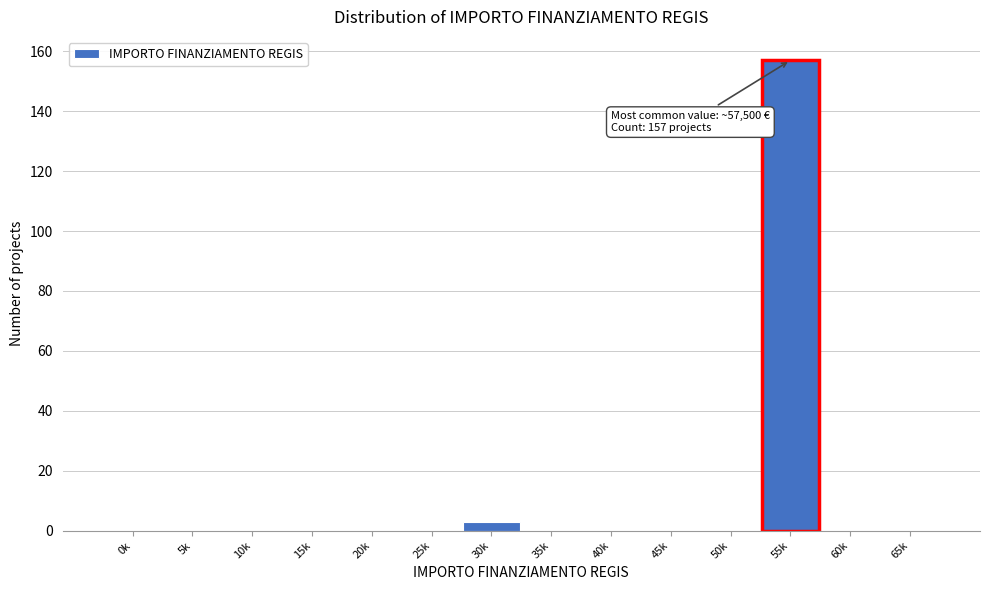

Reading left to right, what are all the values shown in this chart?

0k=0	5k=0	10k=0	15k=0	20k=0	25k=0	30k=3	35k=0	40k=0	45k=0	50k=0	55k=157	60k=0	65k=0